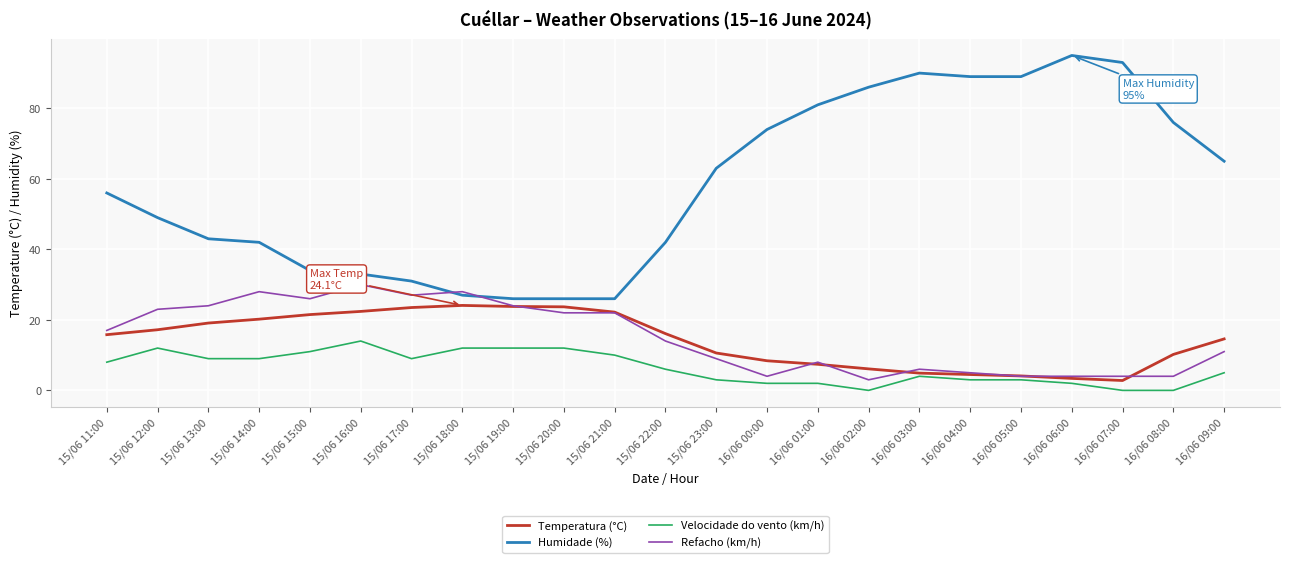

Is it true that Velocidade do vento (km/h) equals 2.0 at 16/06 00:00?

True